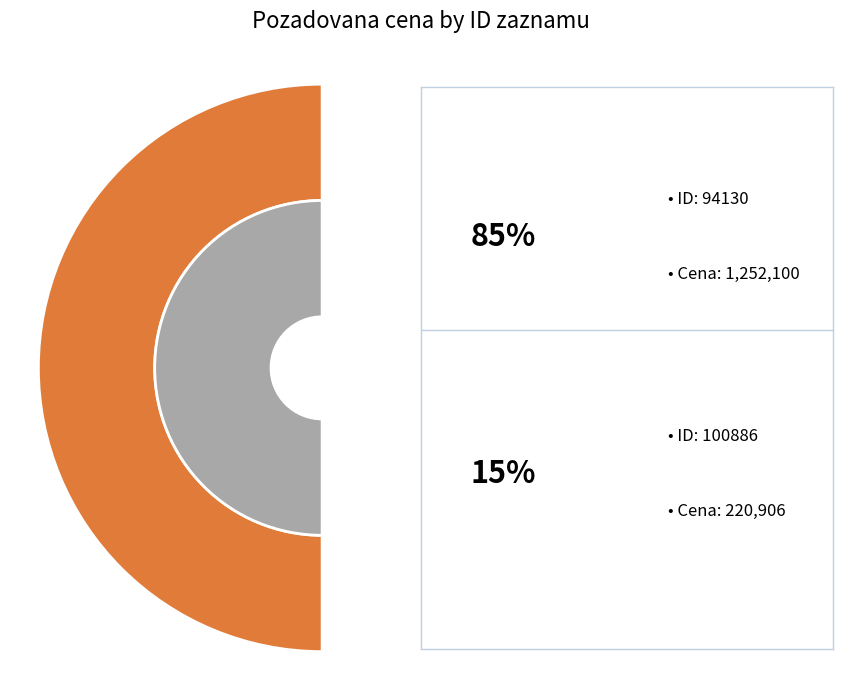

How many slices are in this pie chart?

2